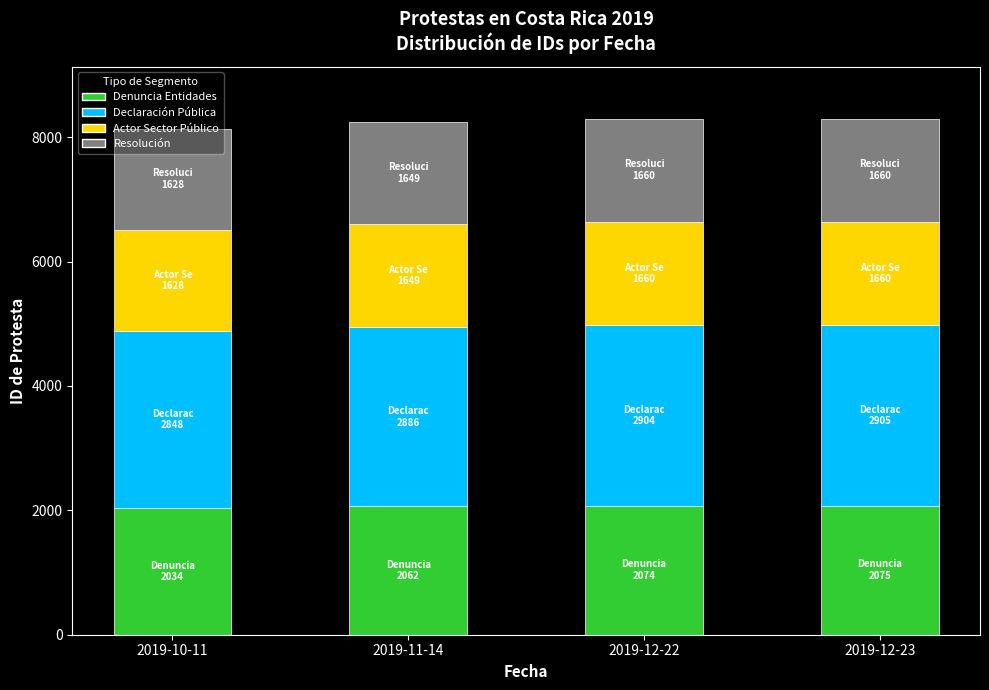

Where does the Denuncia Entidades series first go above 2074?

2019-12-22